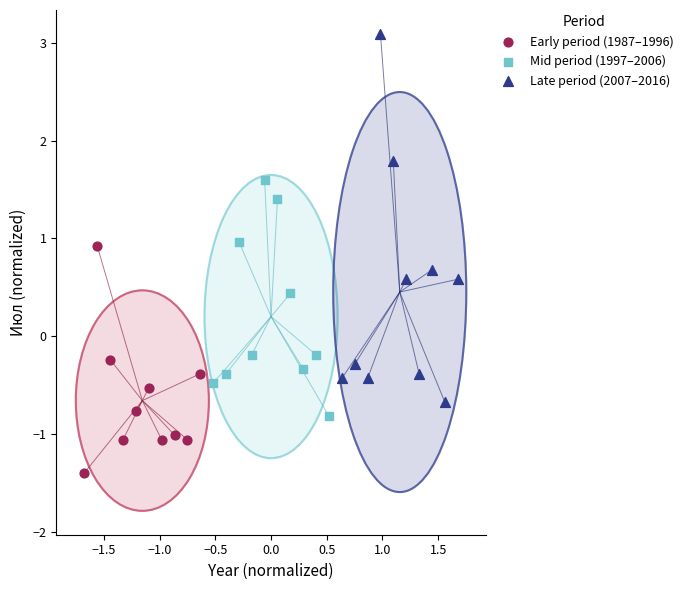

Which series contains the highest Y value?

Late period (2007–2016)